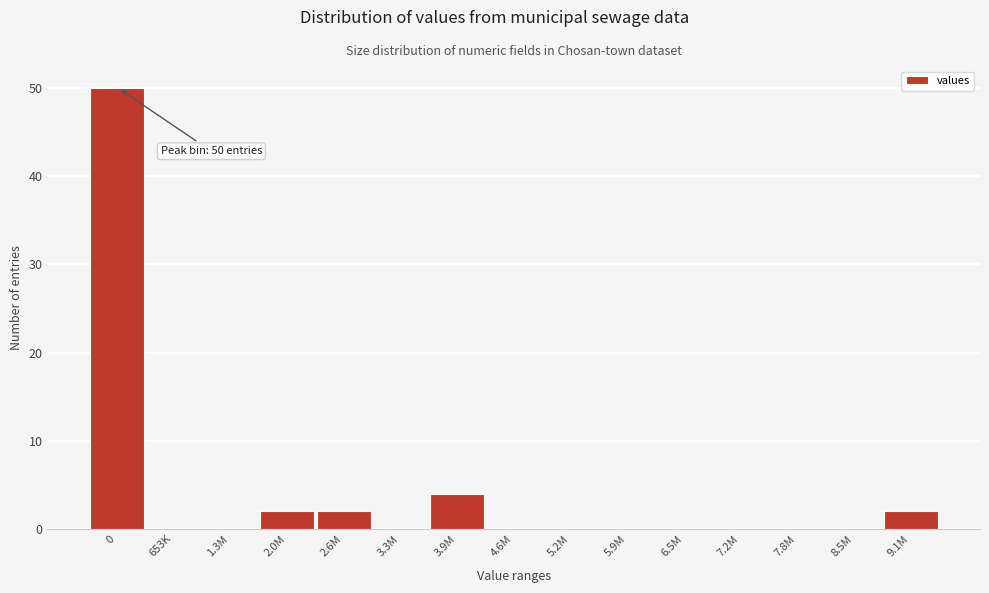

Reading left to right, what are all the values shown in this chart?

0=50	653K=0	1.3M=0	2.0M=2	2.6M=2	3.3M=0	3.9M=4	4.6M=0	5.2M=0	5.9M=0	6.5M=0	7.2M=0	7.8M=0	8.5M=0	9.1M=2